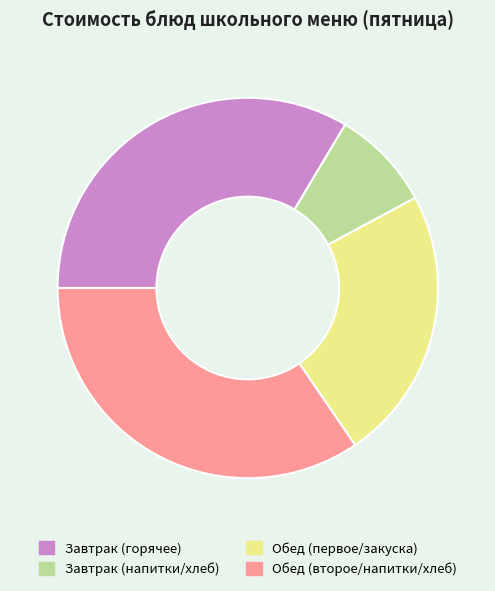

Between Обед (первое/закуска) and Завтрак (горячее), which is larger?

Завтрак (горячее)